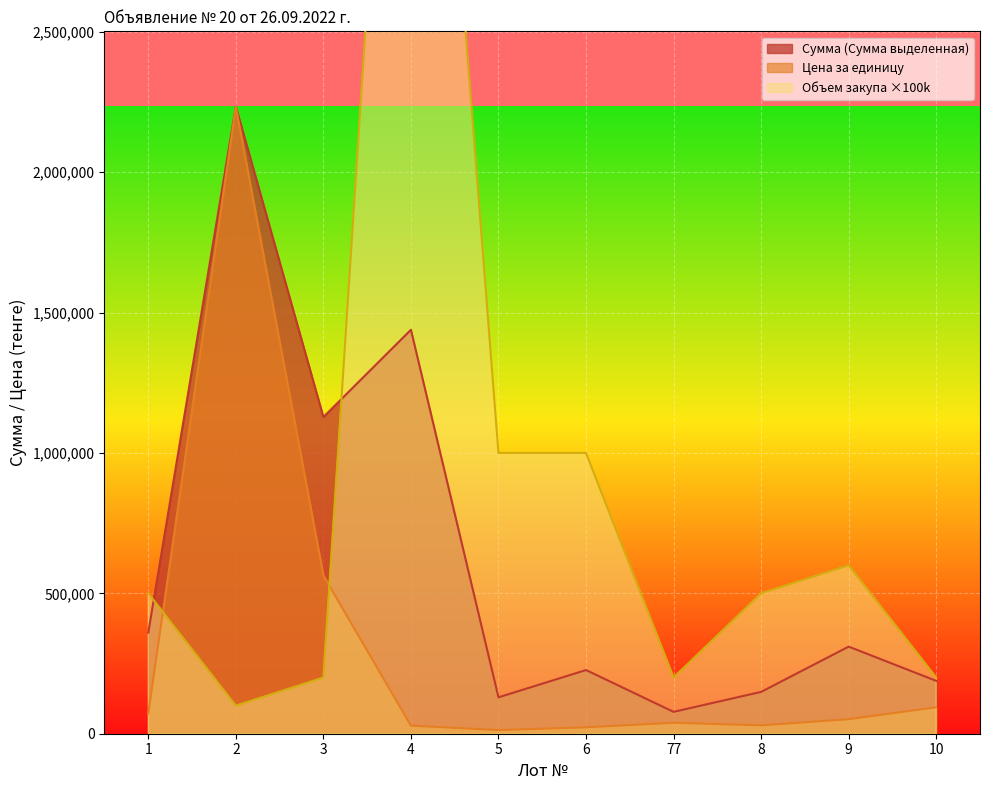

Is it true that Цена за единицу equals 147532 at 10?

False